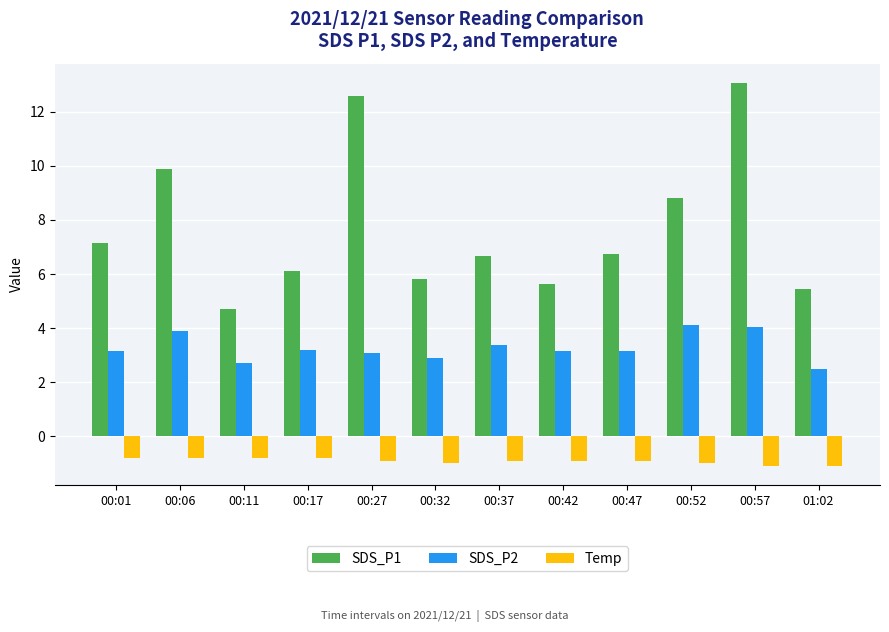

Which series changed the most between 00:01 and 01:02?

SDS_P1